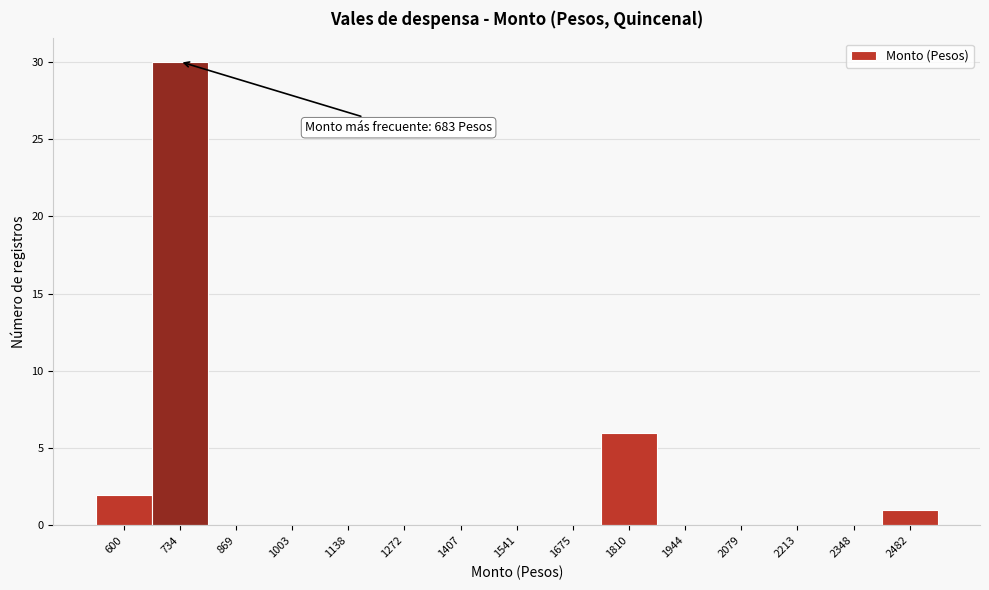

Which range on the x-axis has the tallest bar?

660 to 800